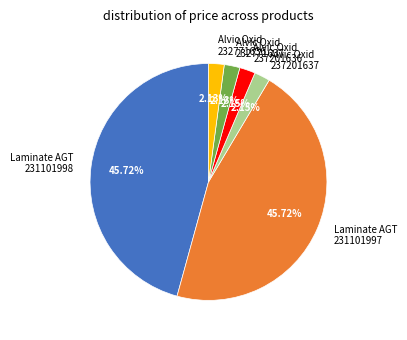

Between Laminate AGT 231101998 and Alvic Oxid 237201637, which is larger?

Laminate AGT 231101998